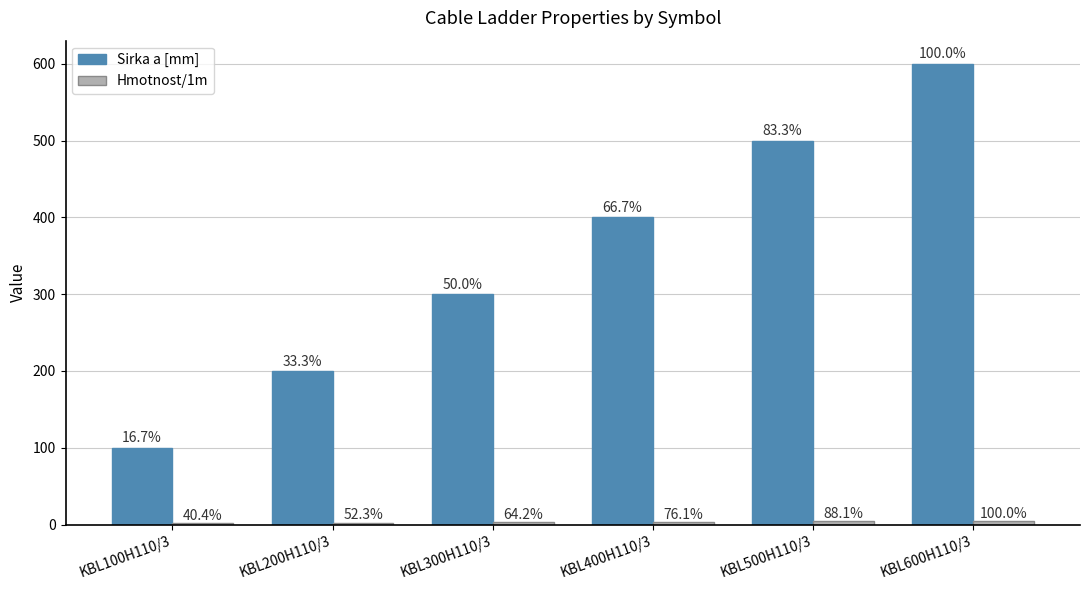

Is the value of Hmotnost/1m at KBL400H110/3 greater than the value of Sirka a [mm] at KBL400H110/3?

No